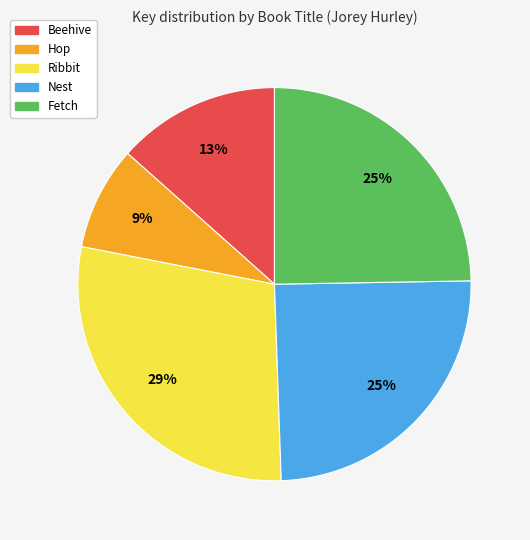

Between Hop and Nest, which is larger?

Nest